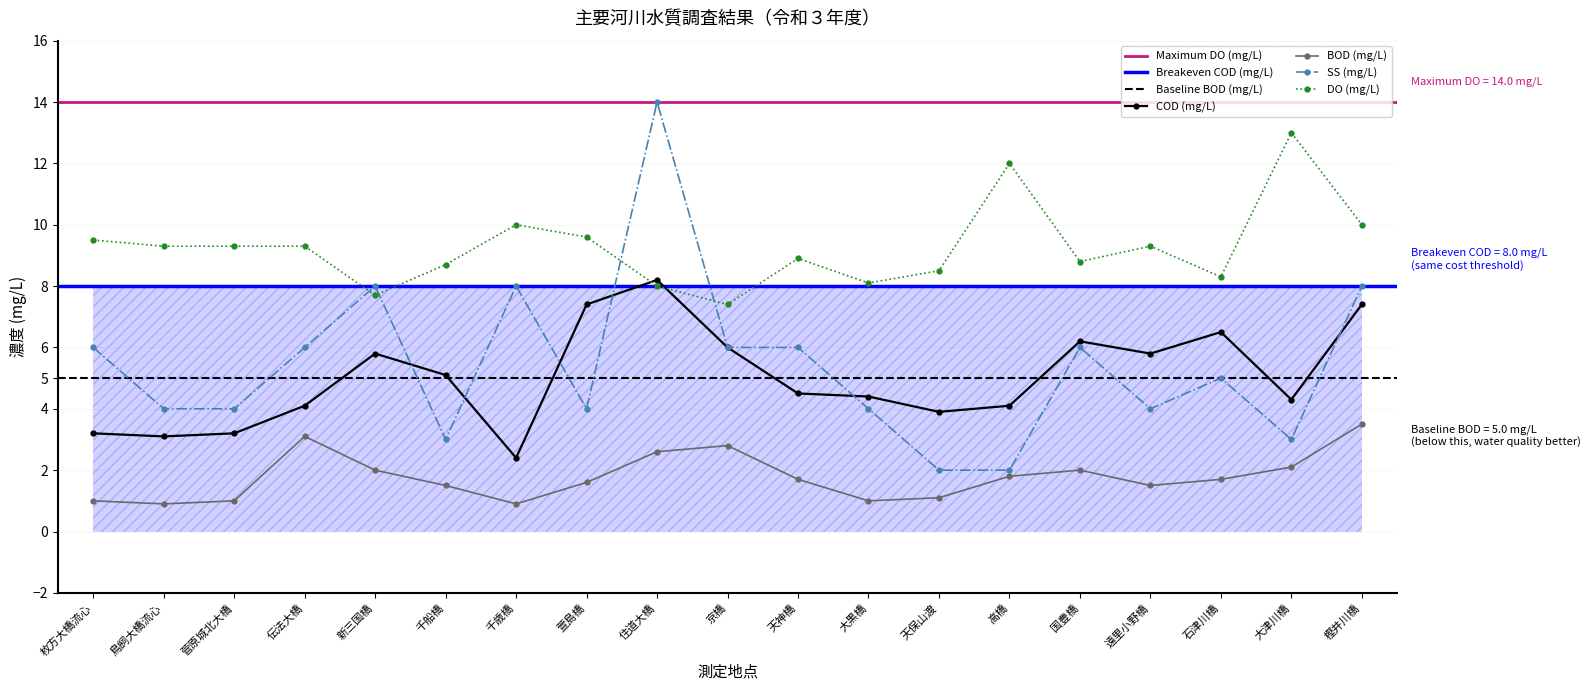

Is this an area chart (filled region under the line)?

No